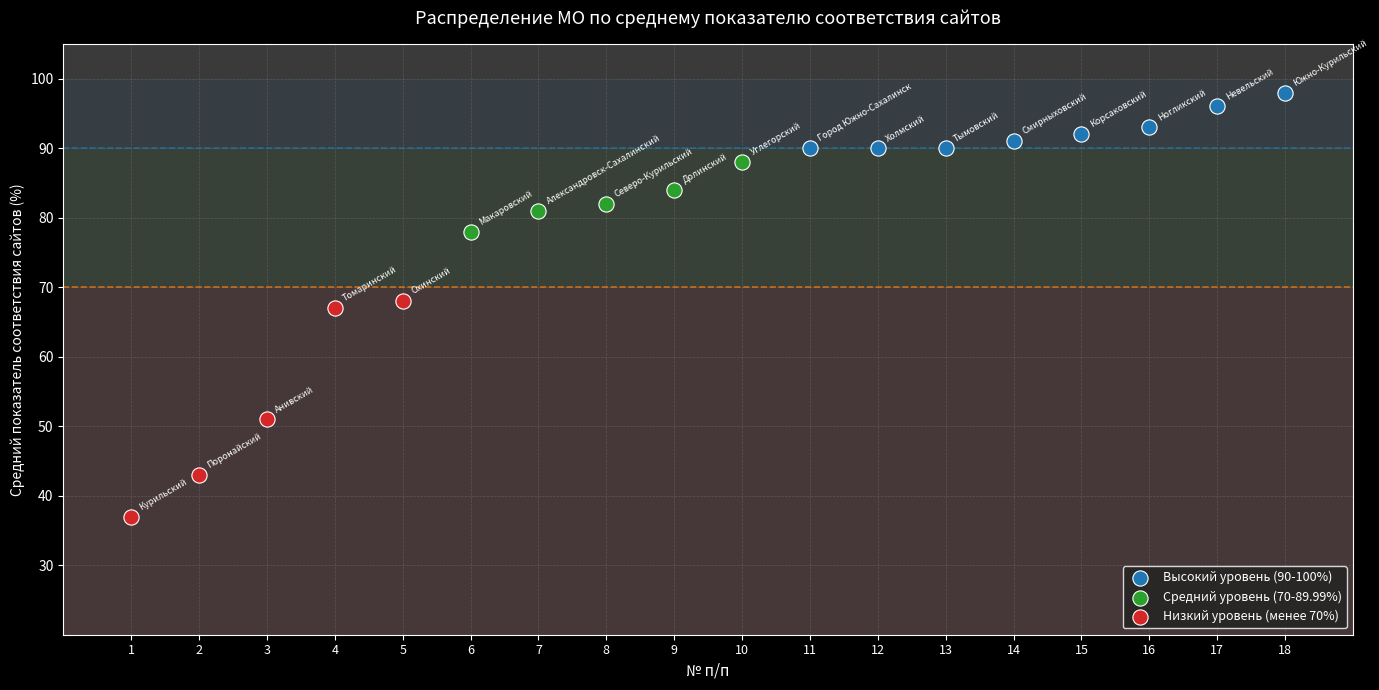

Which series has the largest Y range (max minus min)?

Низкий уровень (менее 70%)